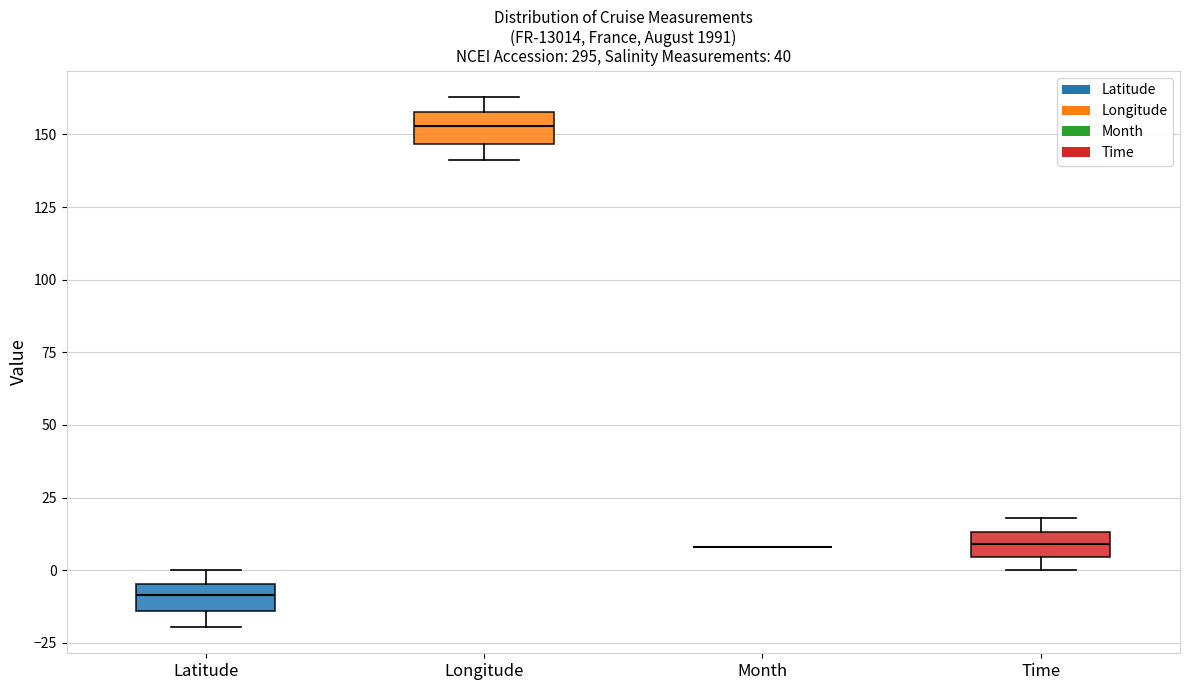

Reading left to right, transcribe this box plot: for each box, give where its median line is, the range the box spans, and where its two whiskers end, as read against the y-axis. The values are not printed on the chart, so give them approximately, as read against the axis.

Latitude: median -10, box -15 to -5, whiskers -20 to 0
Longitude: median 155, box 145 to 160, whiskers 140 to 165
Month: box collapsed to a line at 10, whiskers 10 to 10
Time: median 10, box 5 to 15, whiskers 0 to 20